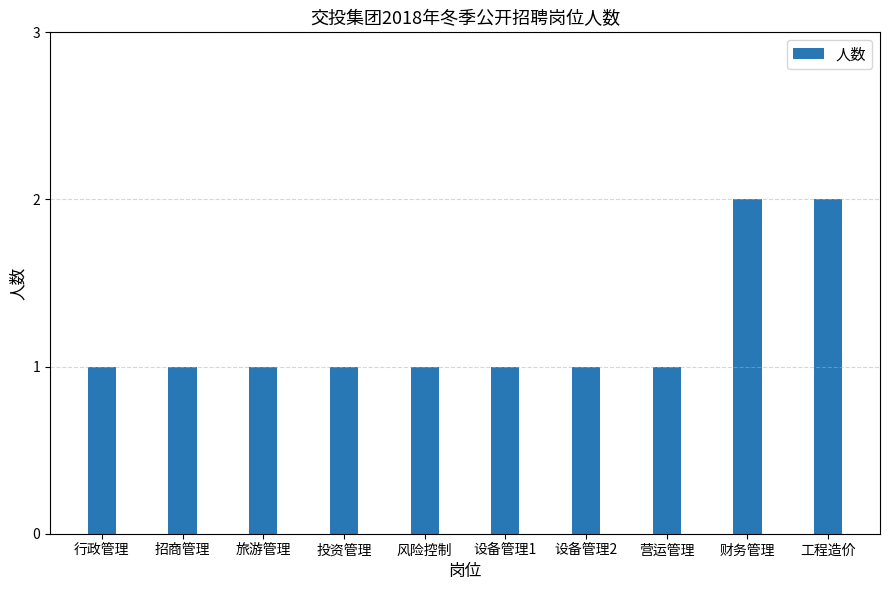

What is the value of the 1st bar from the left?

1